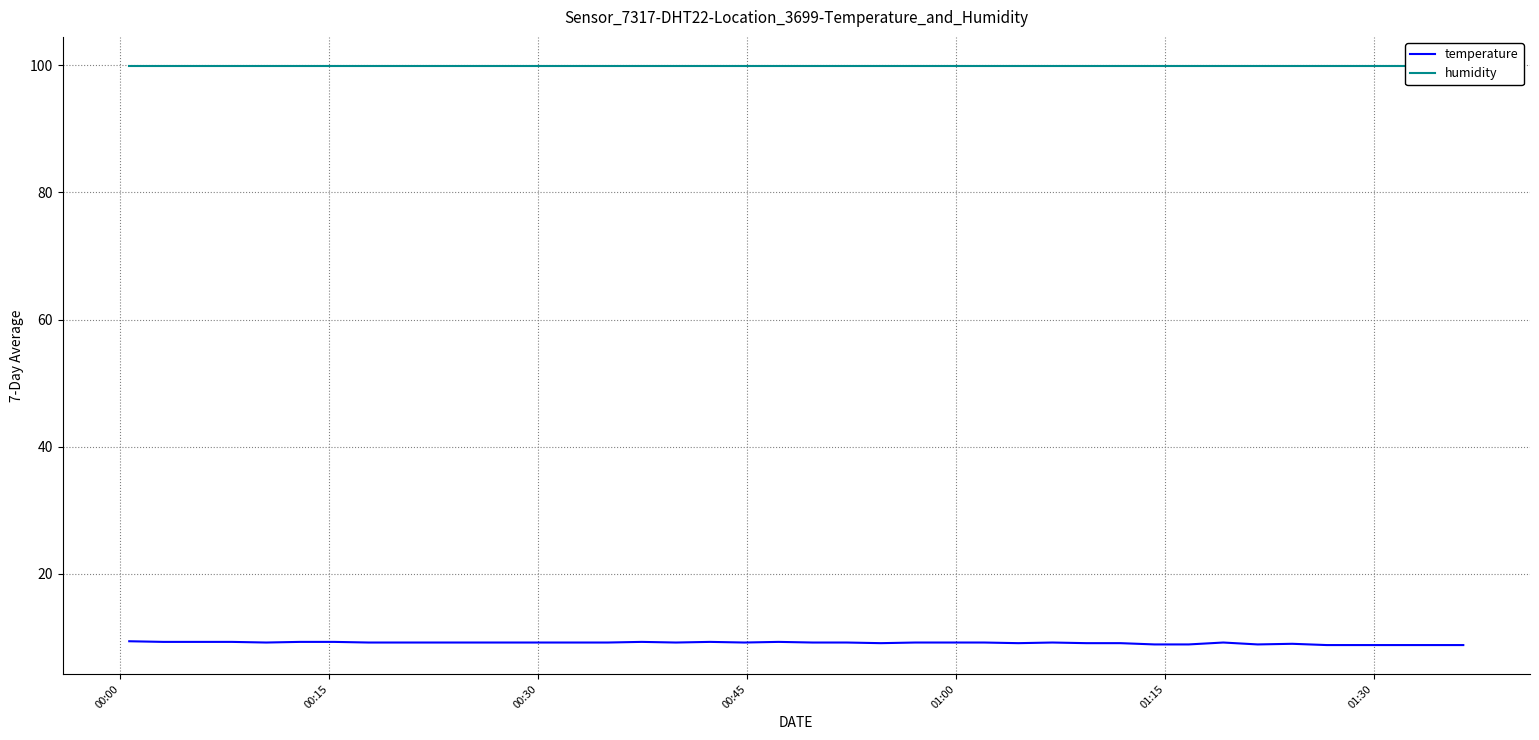

What is the sum of all humidity values?

3996.0